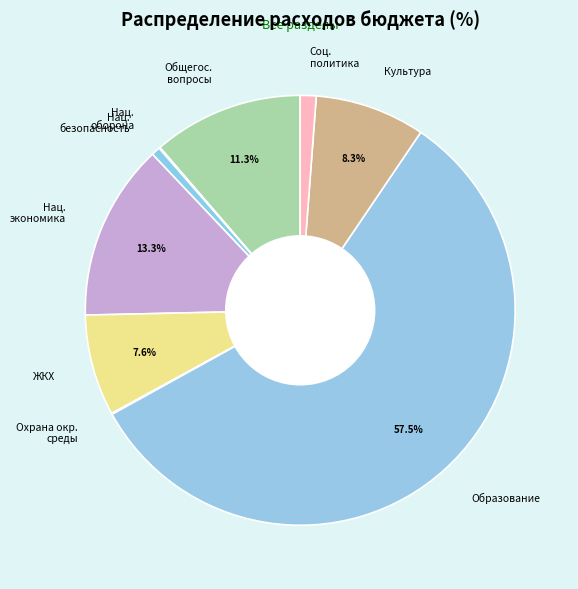

What is the largest slice in the pie chart?

Образование